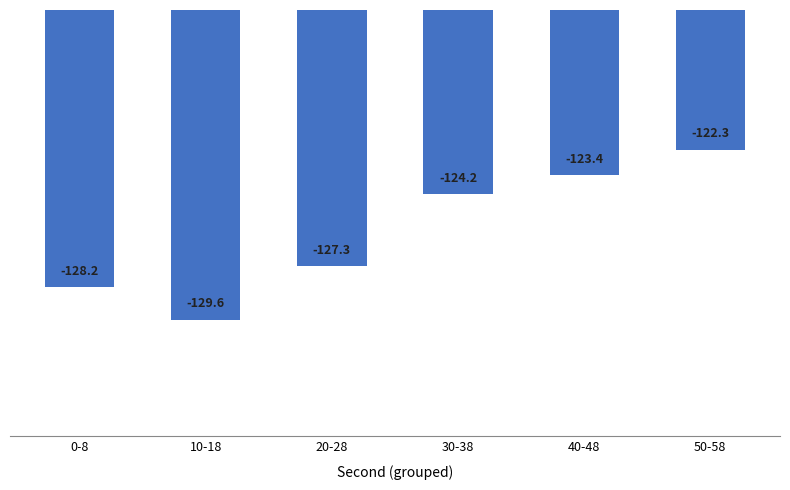

Between 30-38 and 10-18, which is larger?

30-38